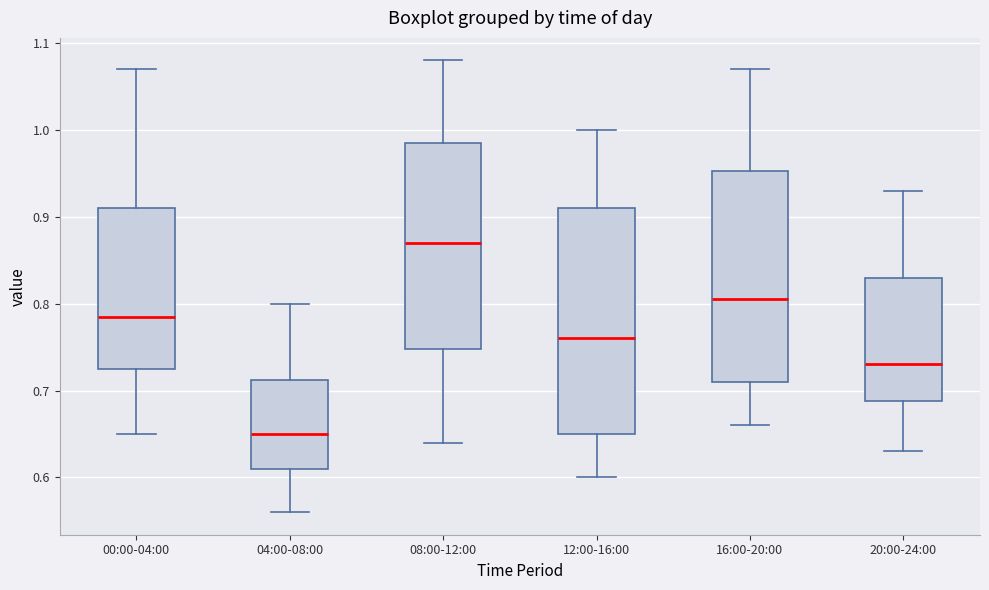

Reading left to right, transcribe this box plot: for each box, give where its median line is, the range the box spans, and where its two whiskers end, as read against the y-axis. The values are not printed on the chart, so give them approximately, as read against the axis.

00:00-04:00: median 0.79, box 0.73 to 0.91, whiskers 0.65 to 1.07
04:00-08:00: median 0.65, box 0.61 to 0.71, whiskers 0.56 to 0.80
08:00-12:00: median 0.87, box 0.75 to 0.99, whiskers 0.64 to 1.08
12:00-16:00: median 0.76, box 0.65 to 0.91, whiskers 0.60 to 1.00
16:00-20:00: median 0.81, box 0.71 to 0.95, whiskers 0.66 to 1.07
20:00-24:00: median 0.73, box 0.69 to 0.83, whiskers 0.63 to 0.93